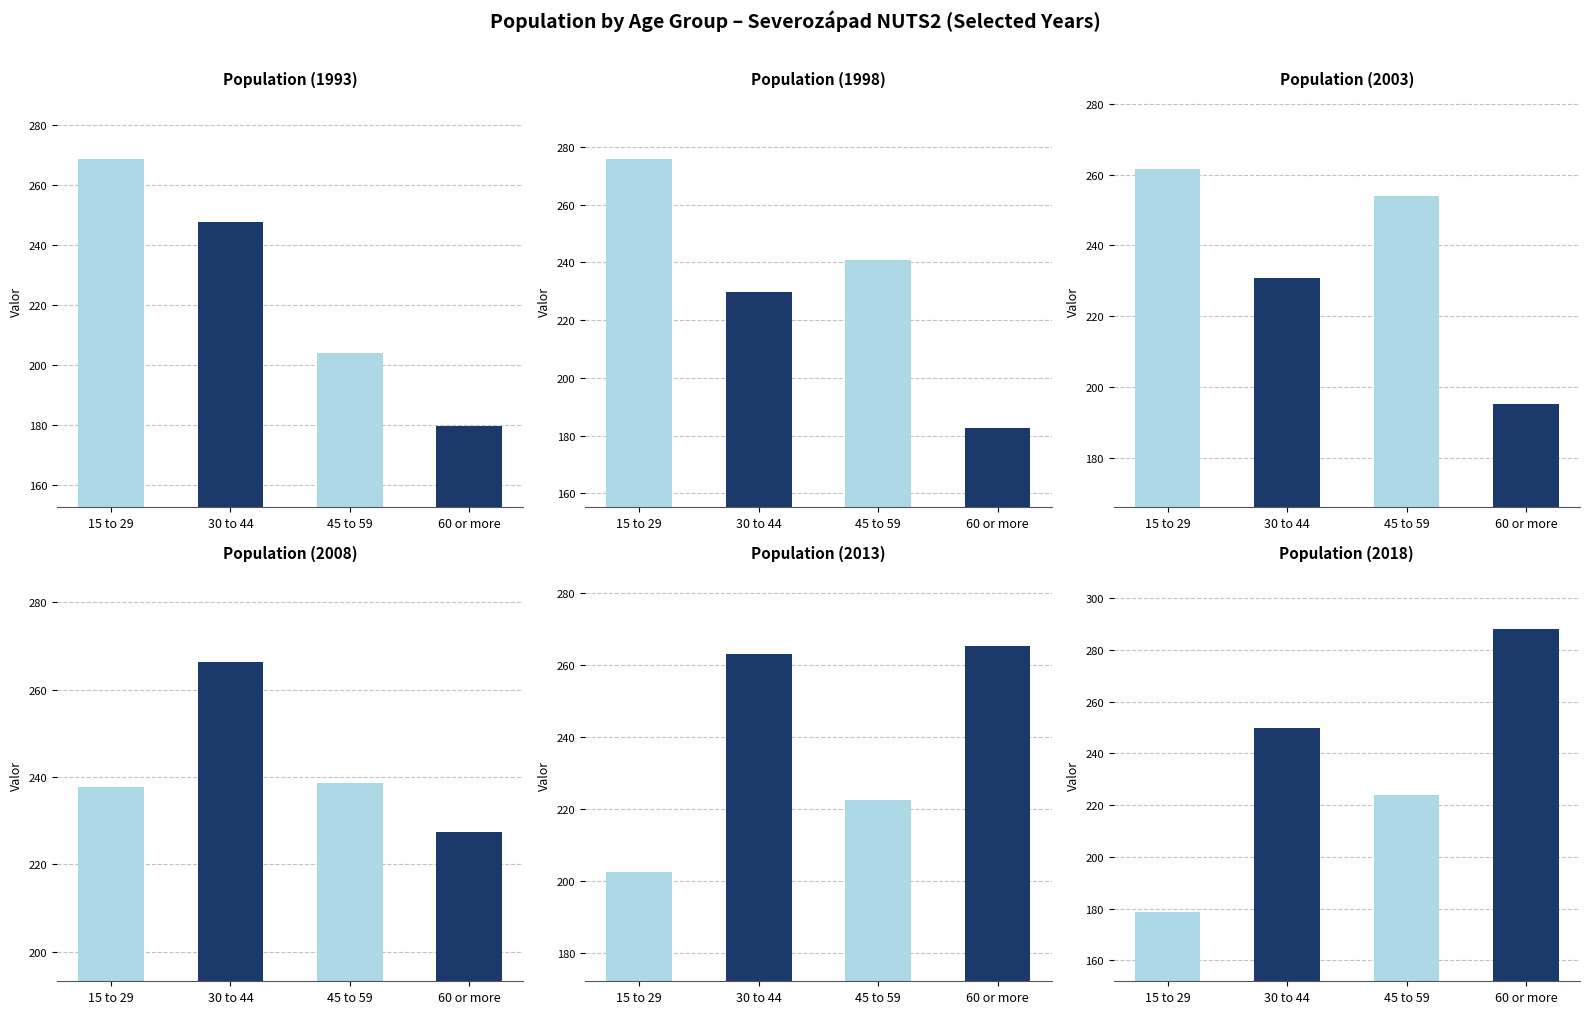

Between 15 to 29 and 30 to 44, which series saw the biggest shift?

Population (2018)